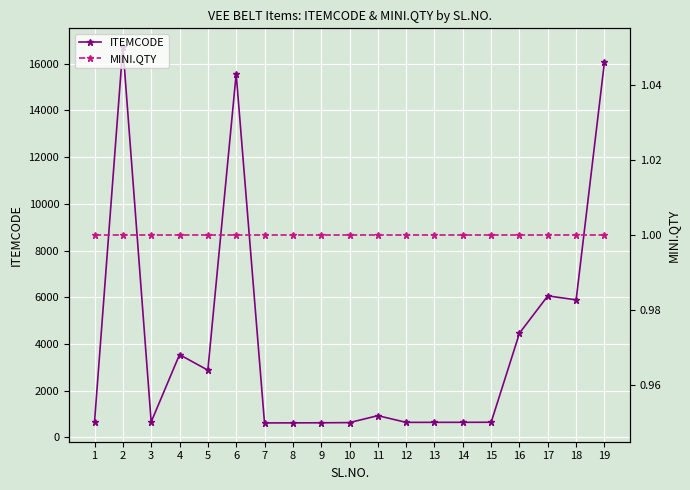

Does the chart display data point markers on the line(s)?

Yes